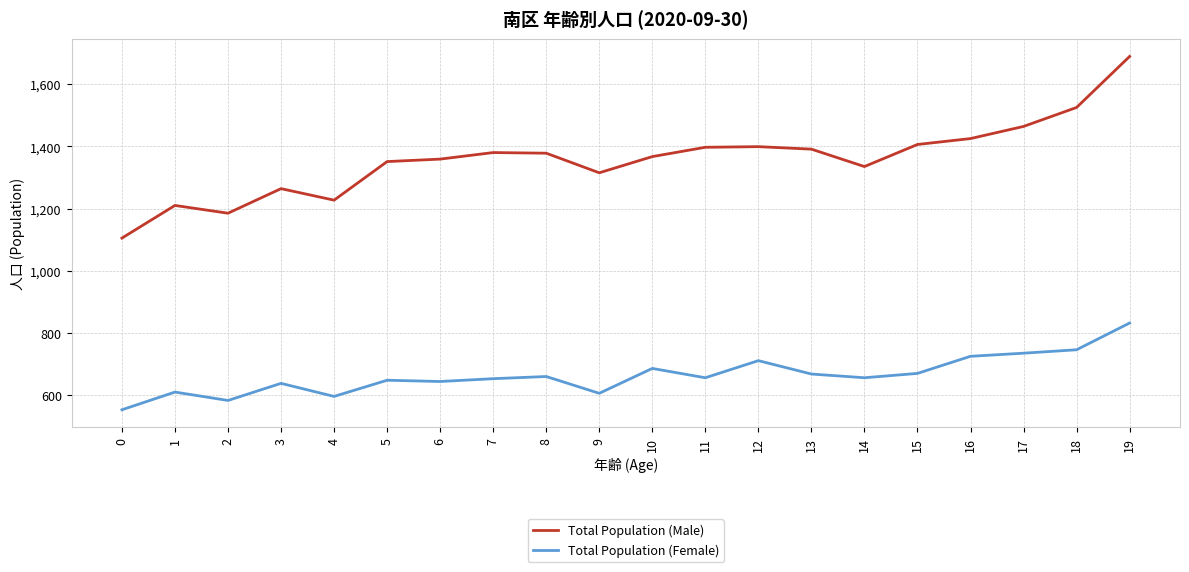

What is the minimum value for Total Population (Female)?

553